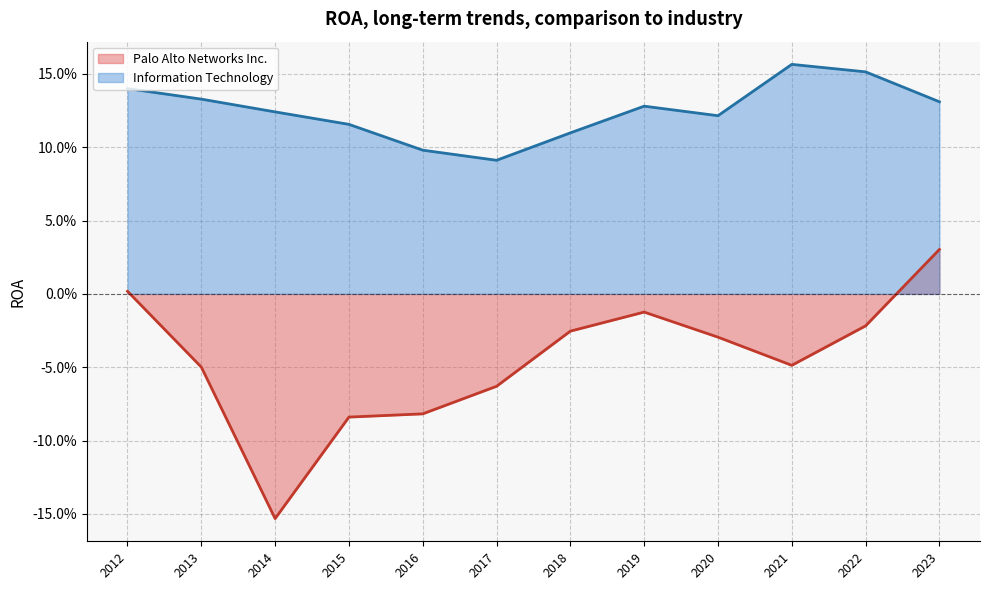

Between 2021 and 2014, which series saw the biggest shift?

Palo Alto Networks Inc.